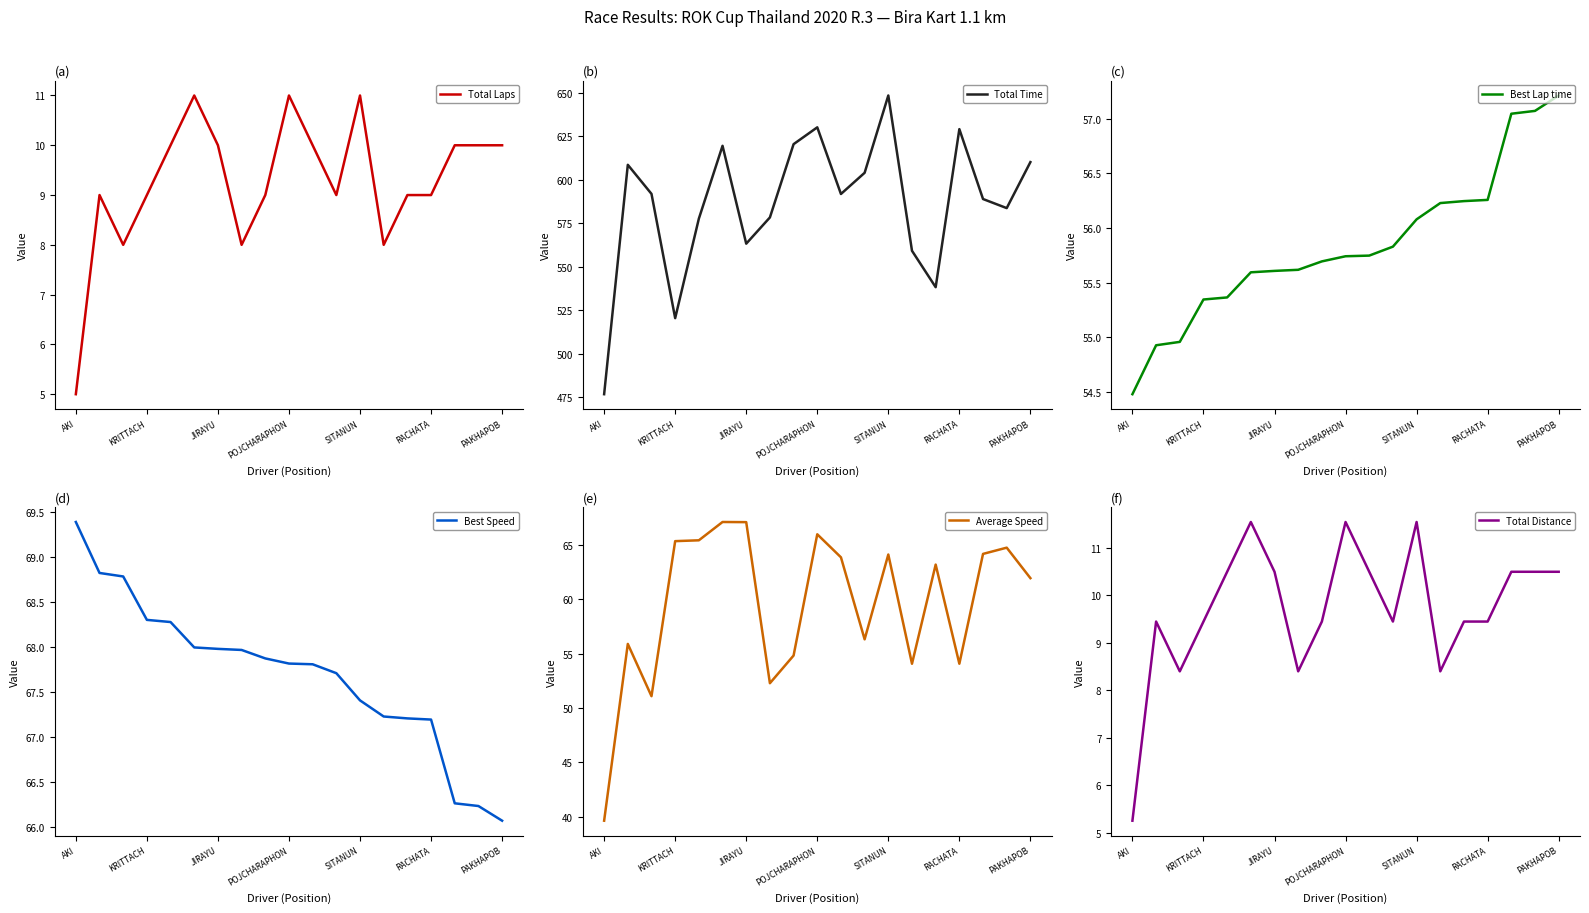

How many data points in Best Lap time are less than 55?

3